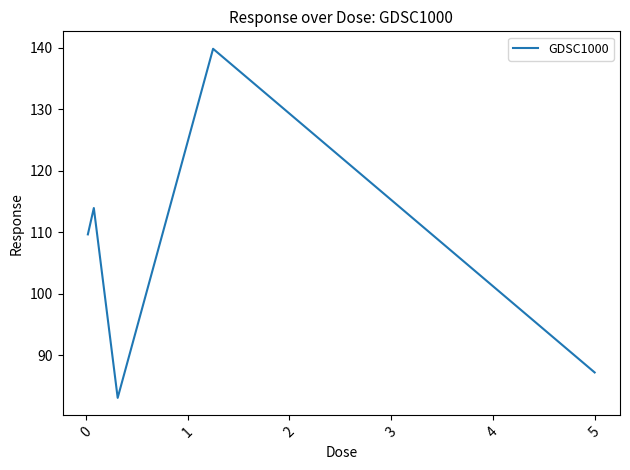

What is the maximum value shown in the chart?

139.8